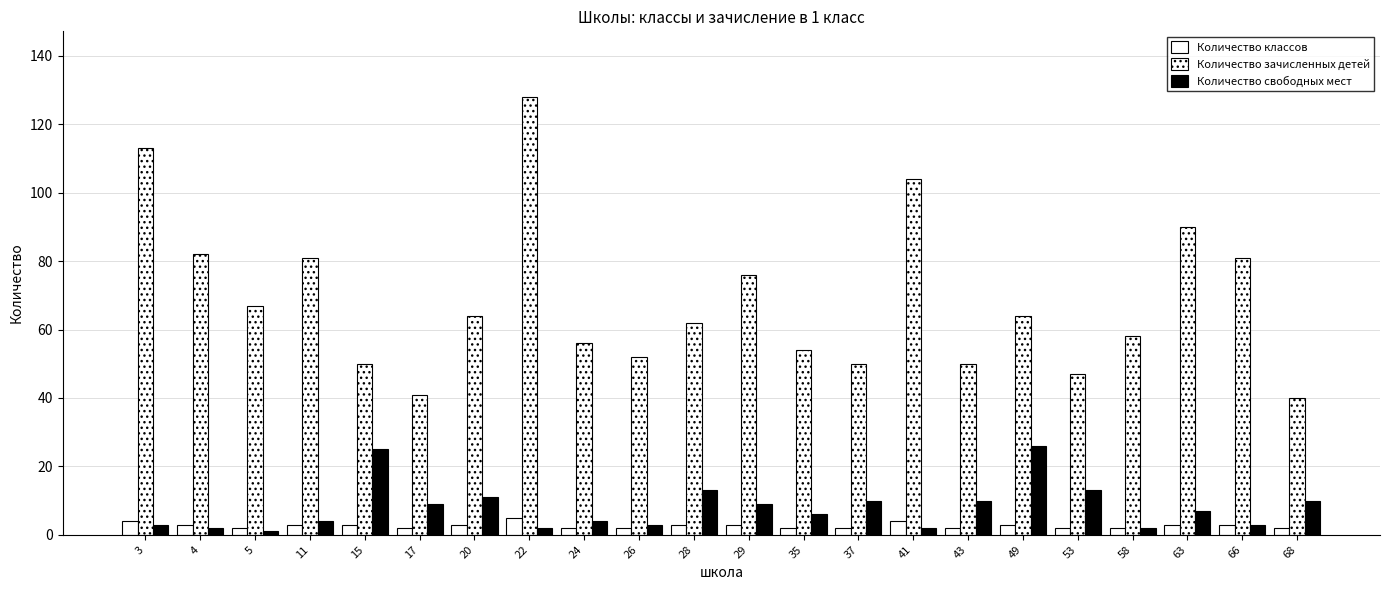

At which label does Количество классов reach its minimum?

5